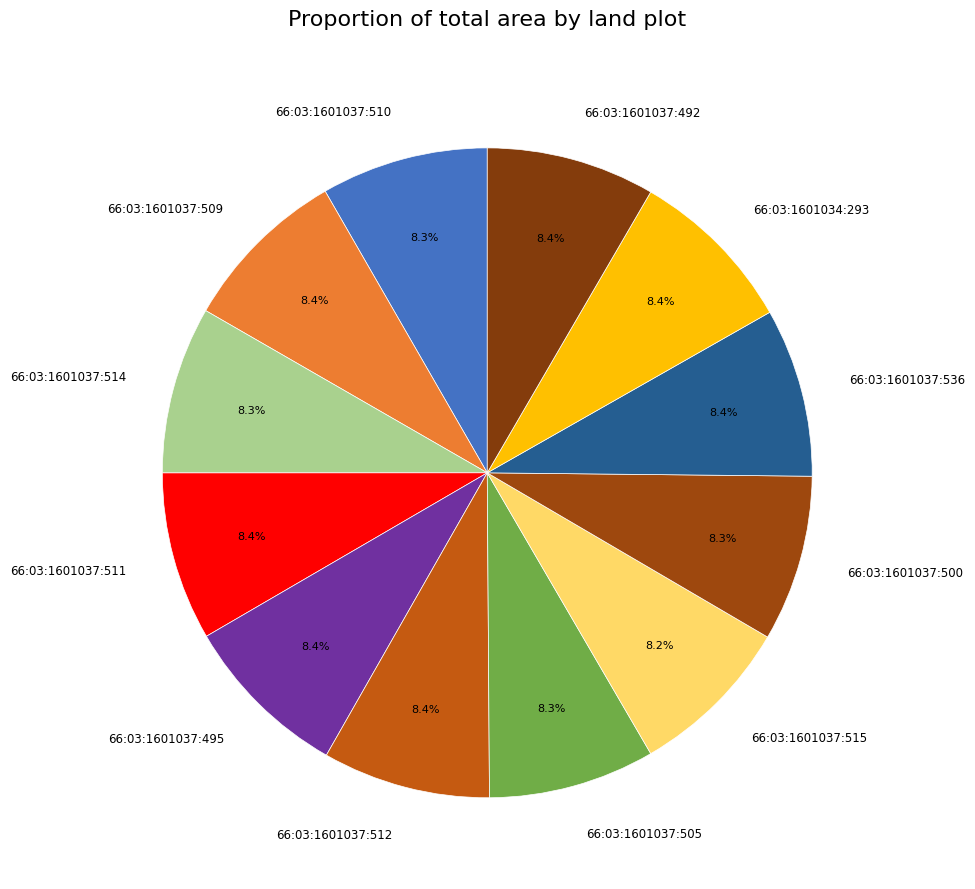

Approximately how many times larger is the value at 66:03:1601037:514 compared to 66:03:1601037:492?

1.0